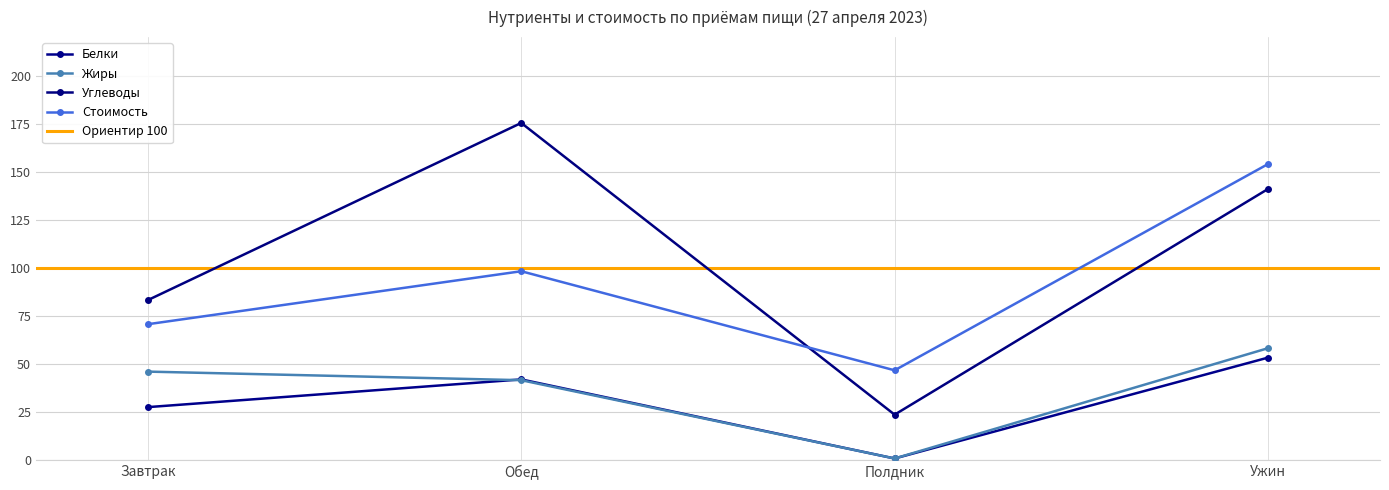

At Ужин, list the series in order from smallest to largest.

Белки, Жиры, Углеводы, Стоимость